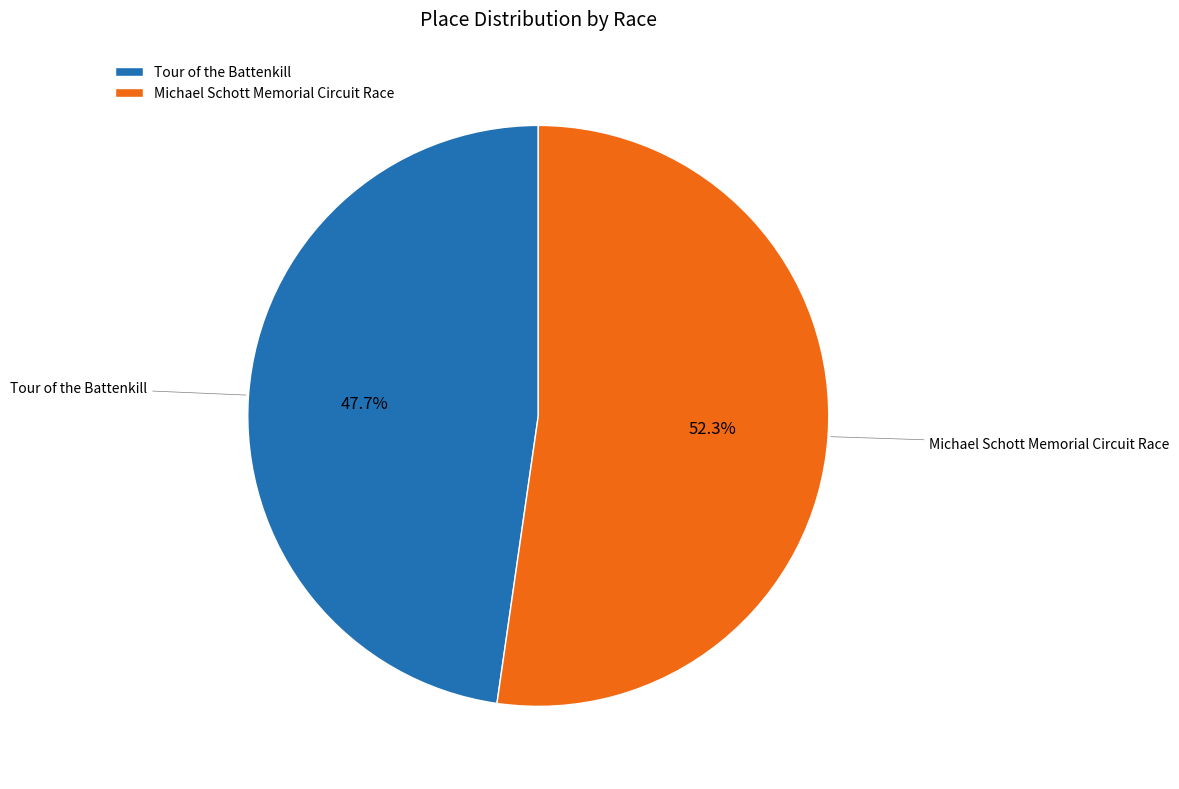

Between Michael Schott Memorial Circuit Race and Tour of the Battenkill, which is larger?

Michael Schott Memorial Circuit Race